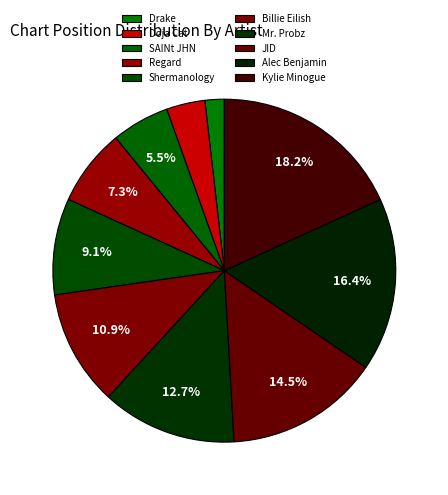

What is the ratio of the value at JID to the value at Kylie Minogue?

0.8